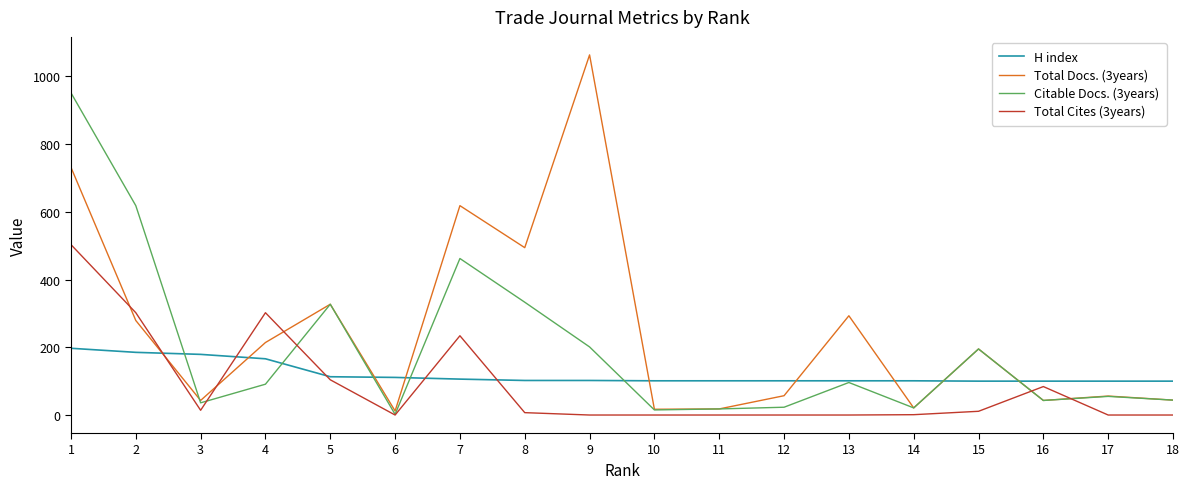

At 1, list the series in order from smallest to largest.

H index, Total Cites (3years), Total Docs. (3years), Citable Docs. (3years)